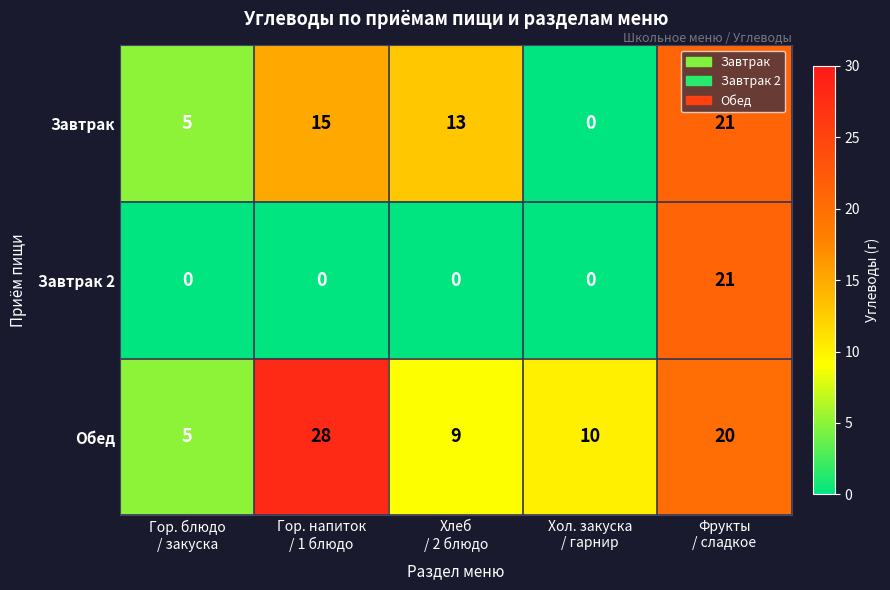

Which series has the largest range (max minus min)?

Обед